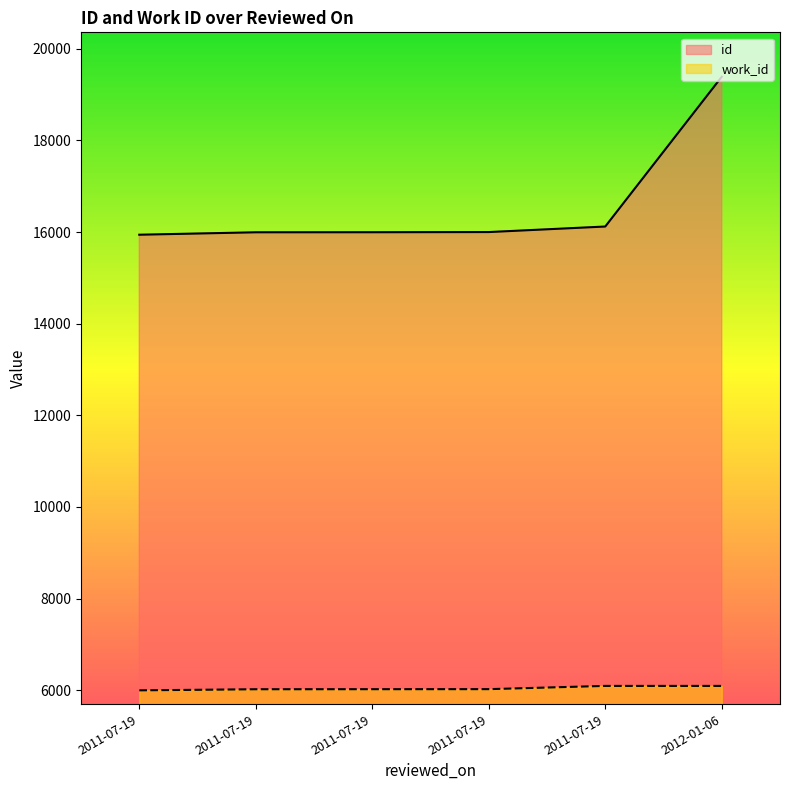

Between 2011-07-19 and 2011-07-19, which series saw the biggest shift?

id